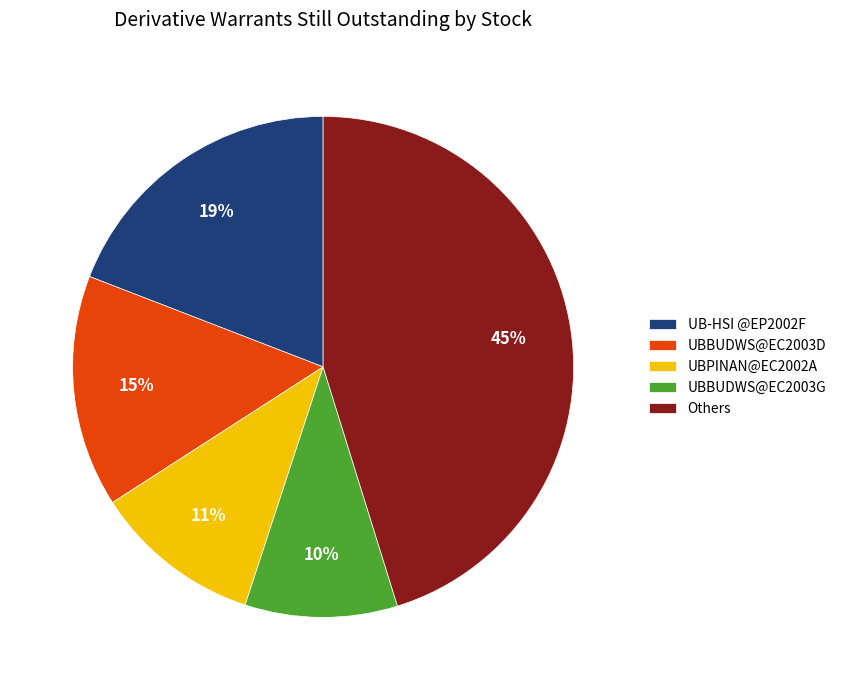

The UBPINAN@EC2002A slice represents 23% of the pie. True or false?

False